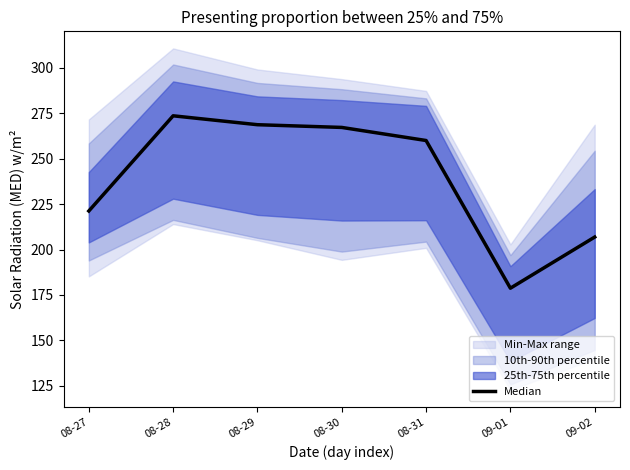

What value does the data have at 08-29?

268.7